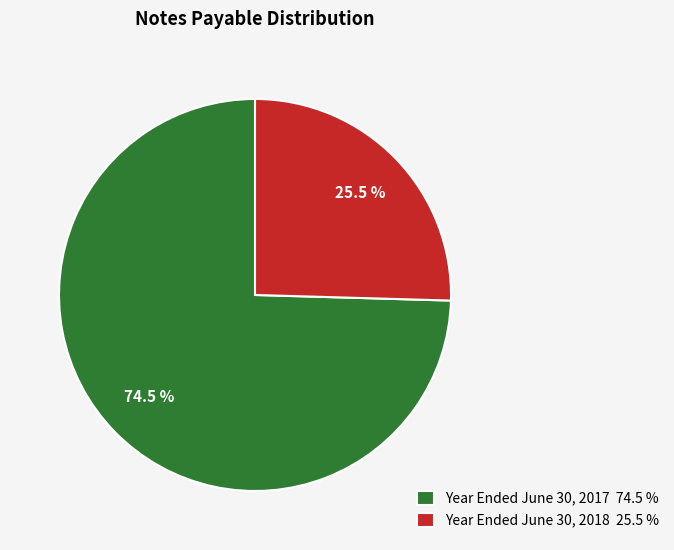

Which slice is the largest?

Year Ended June 30, 2017